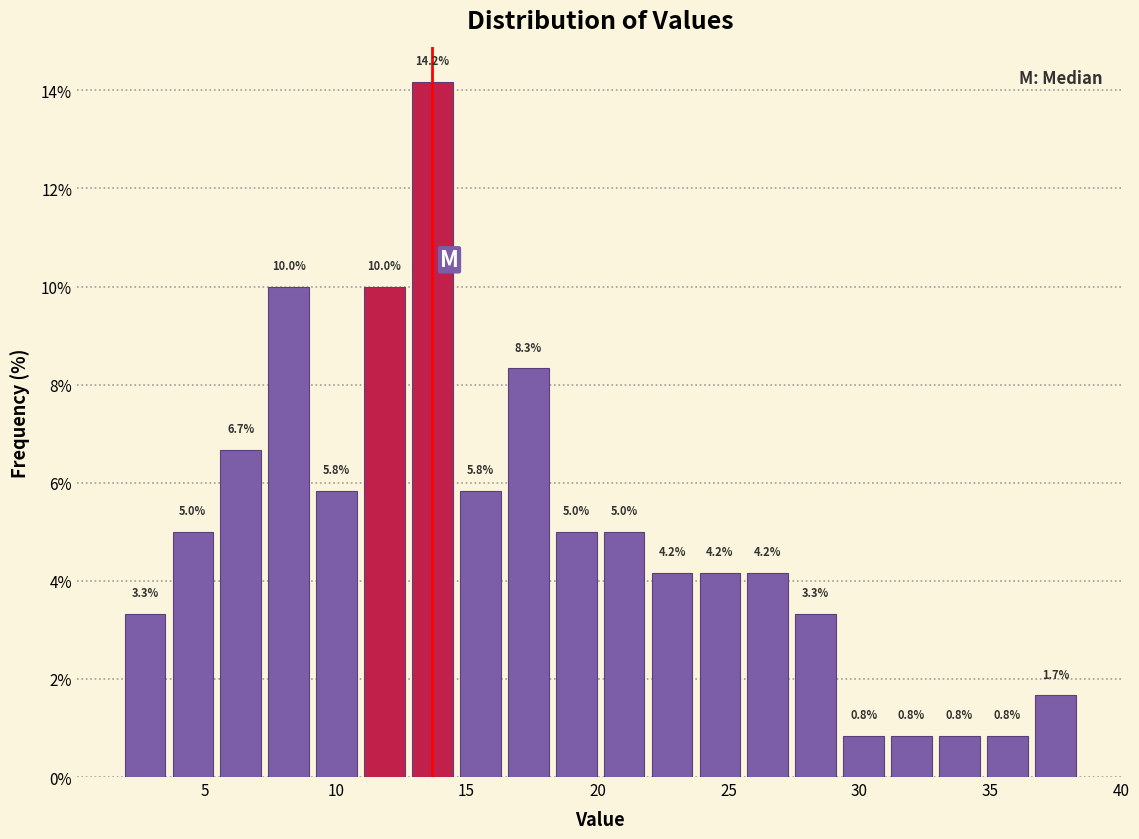

Read against the x-axis, roughly where is the centre of the tallest bar?

13.5